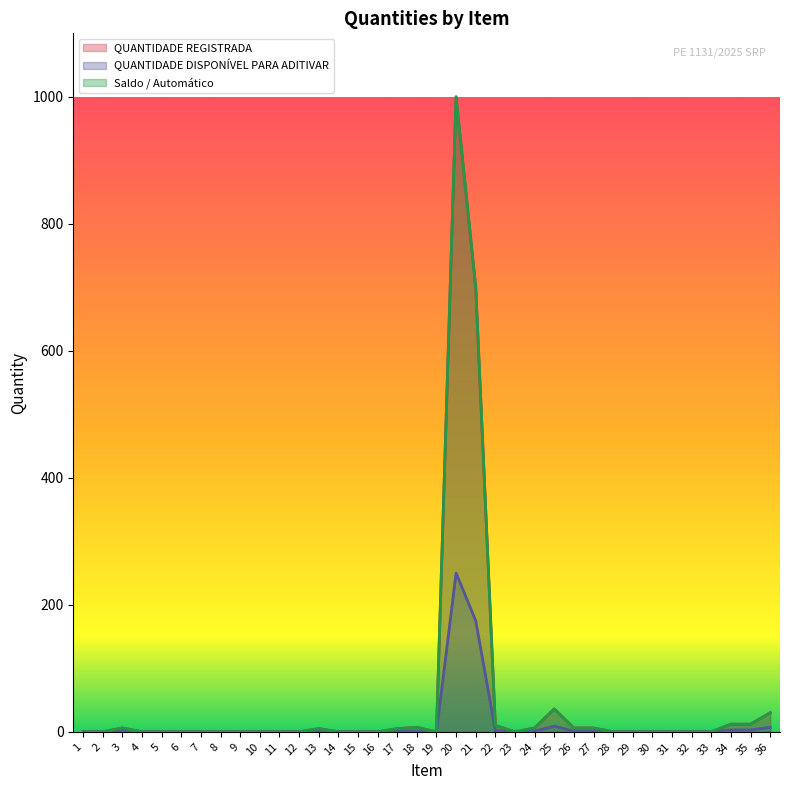

Reading left to right, extract all data points from this chart.

QUANTIDADE REGISTRADA: 0	0	6	0	0	0	0	0	0	0	0	0	5	0	0	0	5	7	0	1000	700	10	0	6	36	6	6	0	0	0	0	0	0	12	12	30
QUANTIDADE DISPONÍVEL PARA ADITIVAR: 0	0	1	0	0	0	0	0	0	0	0	0	1	0	0	0	1	1	0	250	175	2	0	1	9	1	1	0	0	0	0	0	0	3	3	7
Saldo / Automático: 0	0	6	0	0	0	0	0	0	0	0	0	5	0	0	0	5	7	0	1000	700	10	0	6	36	6	6	0	0	0	0	0	0	12	12	30